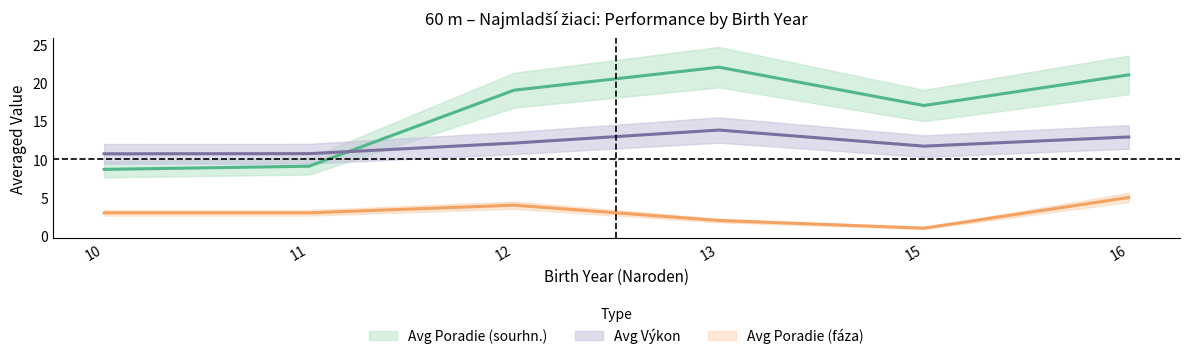

Where is Avg Výkon nearest to the value 12?

12